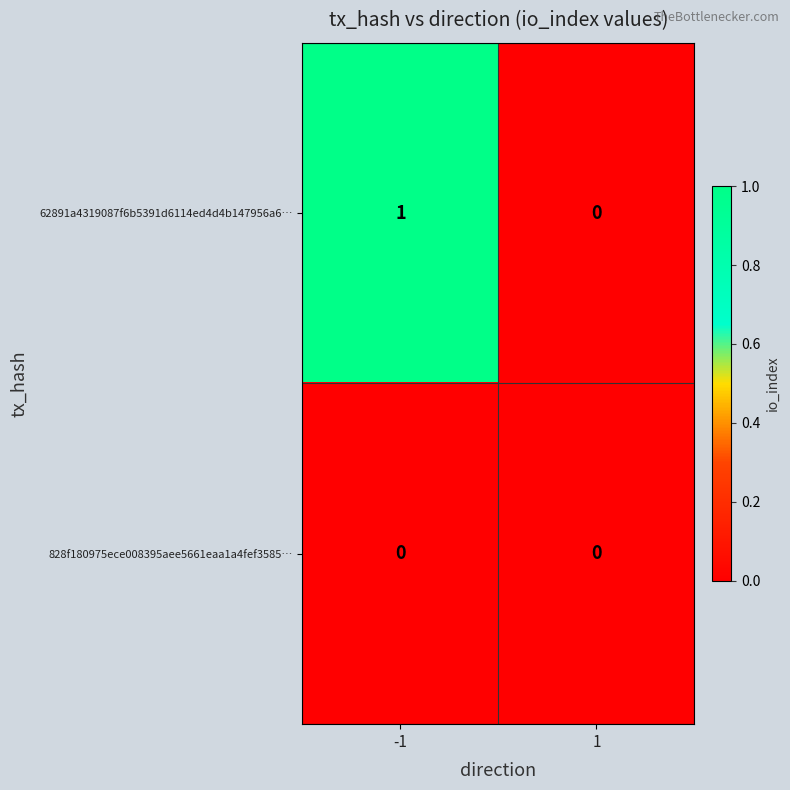

Which series has the largest range (max minus min)?

62891a4319087f6b5391d6114ed4d4b147956a6…